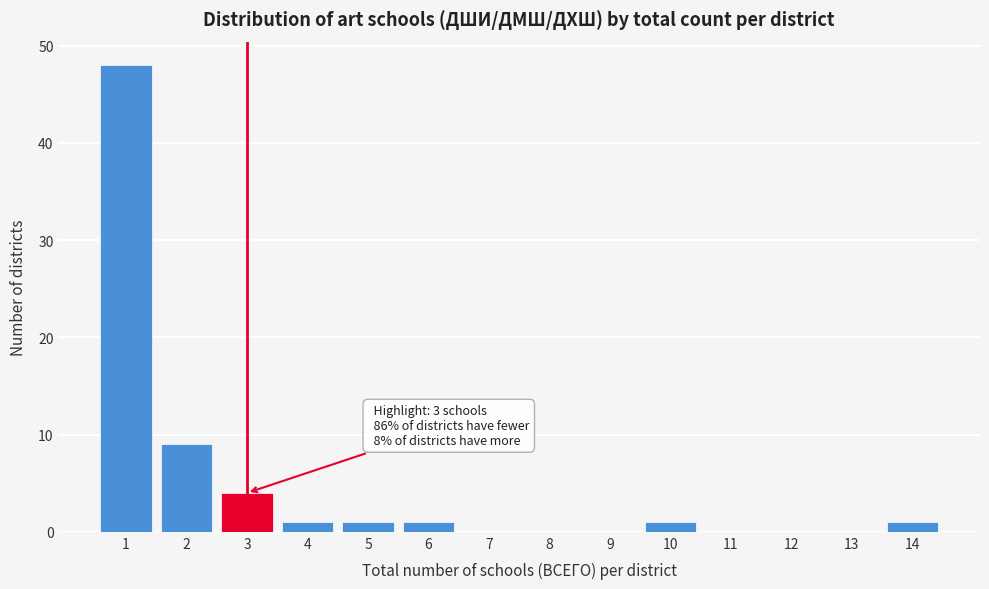

Over which range of the x-axis is the bar tallest?

0.5 to 1.5